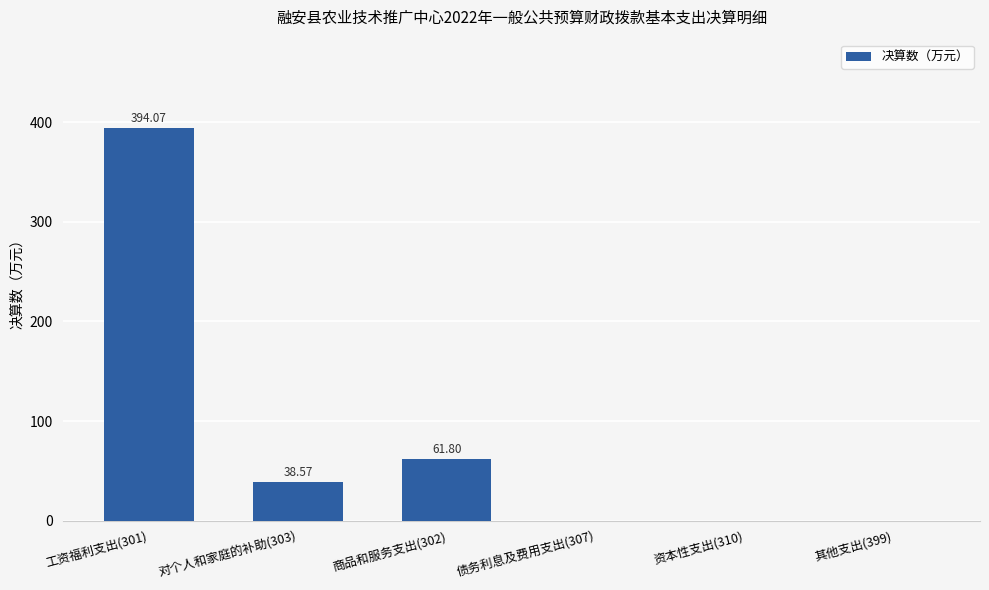

What is the sum of the values at 其他支出(399) and 商品和服务支出(302)?

61.8